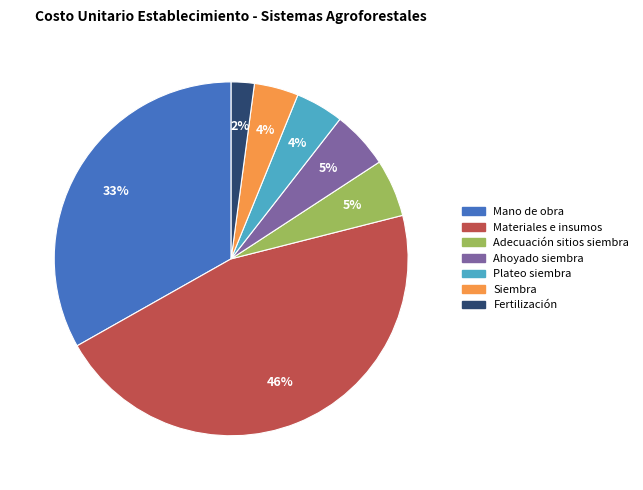

How many segments does this pie chart have?

7